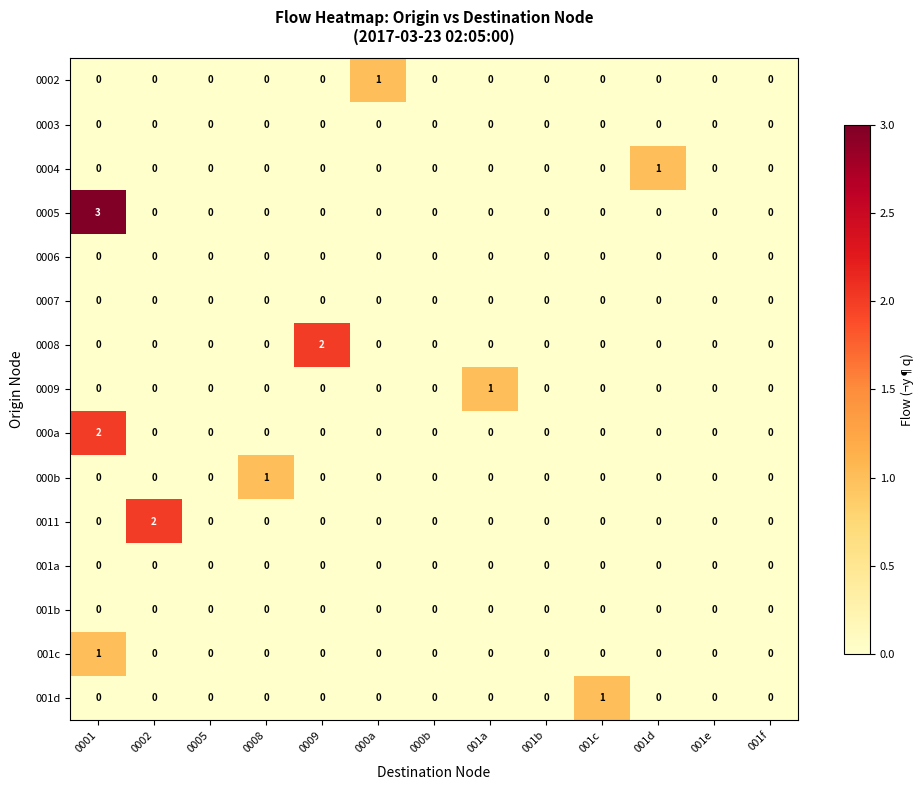

Is the value of 0004 at 001a greater than the value of 0009 at 001a?

No